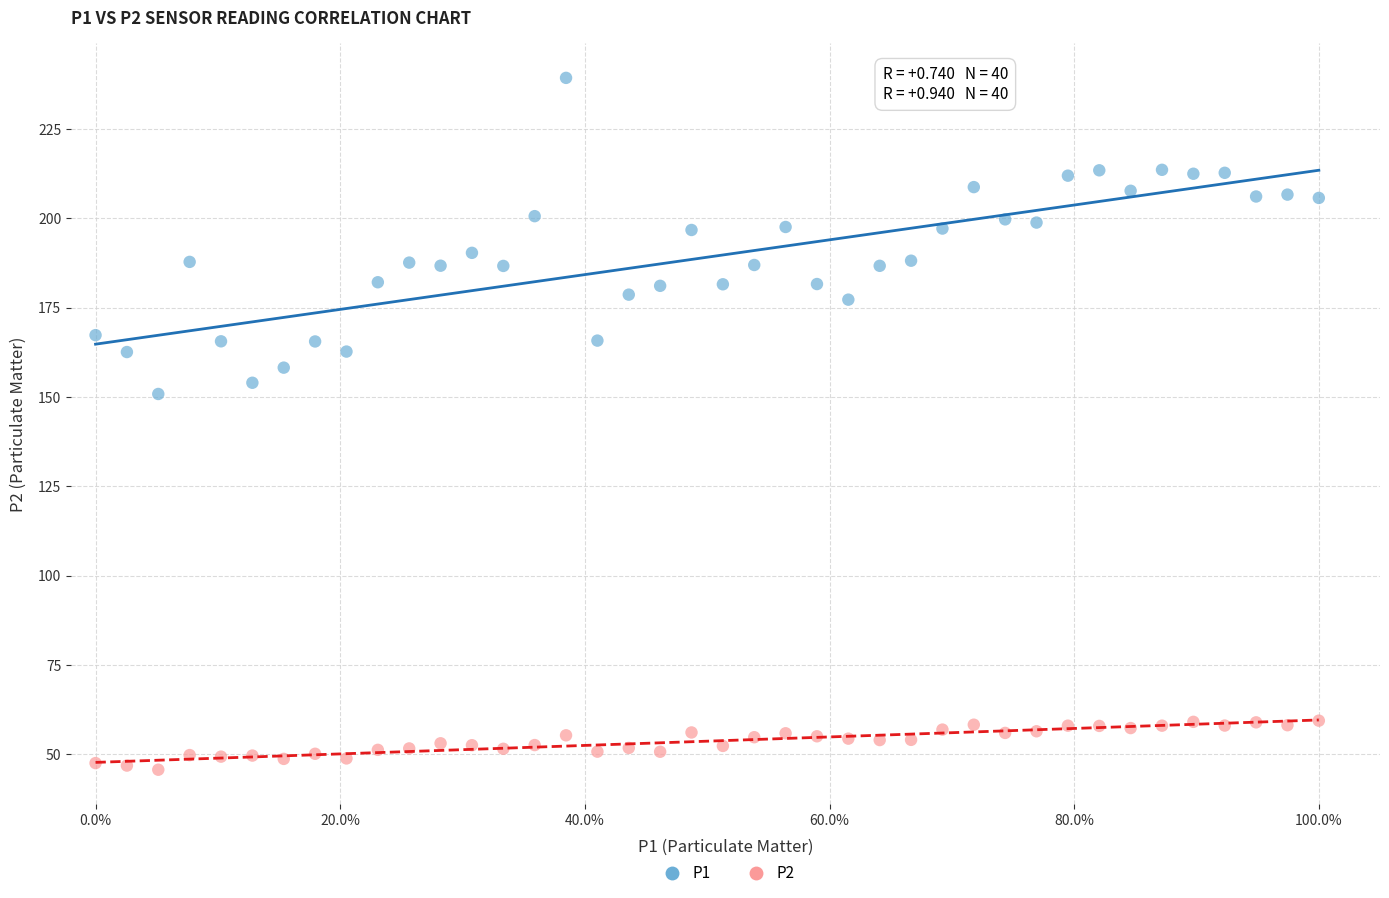

Which series contains the highest Y value?

P1